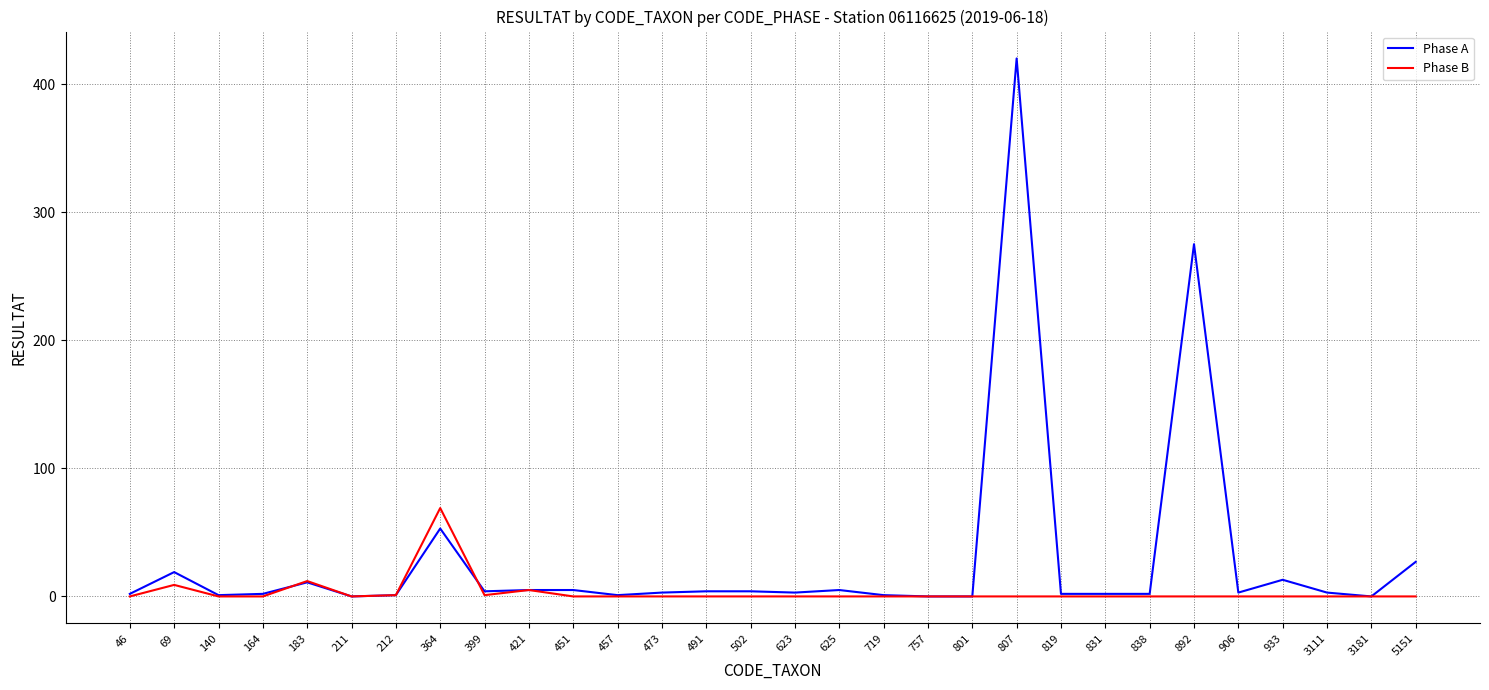

At which category is the sum across all series the highest?

807